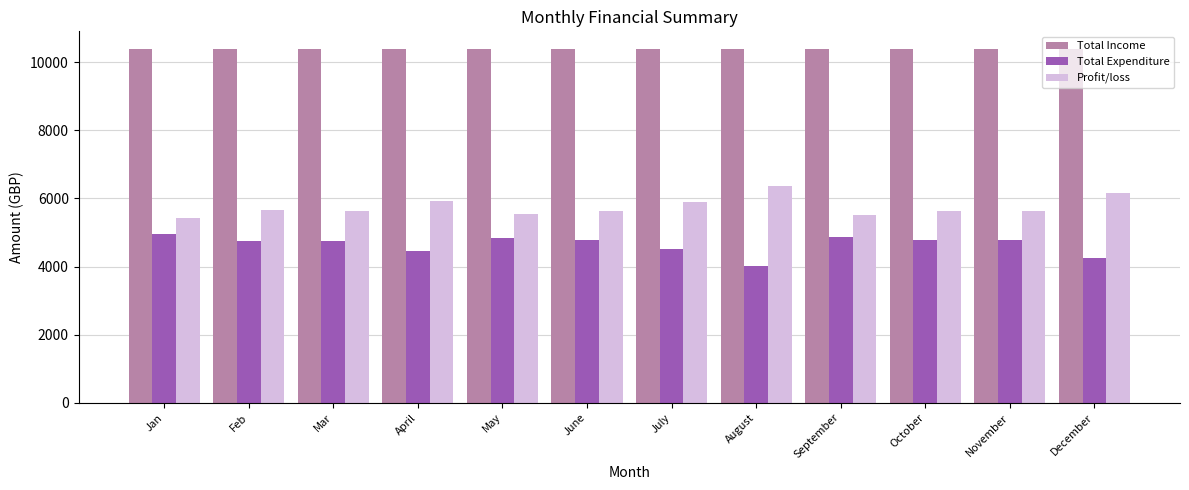

What are all the series names shown in the legend?

Total Income, Total Expenditure, Profit/loss